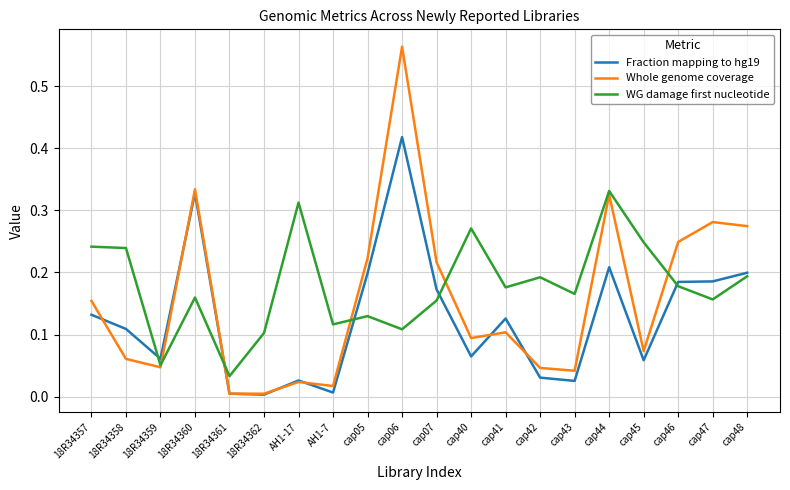

What is the difference between the highest and lowest values at cap06?

0.5